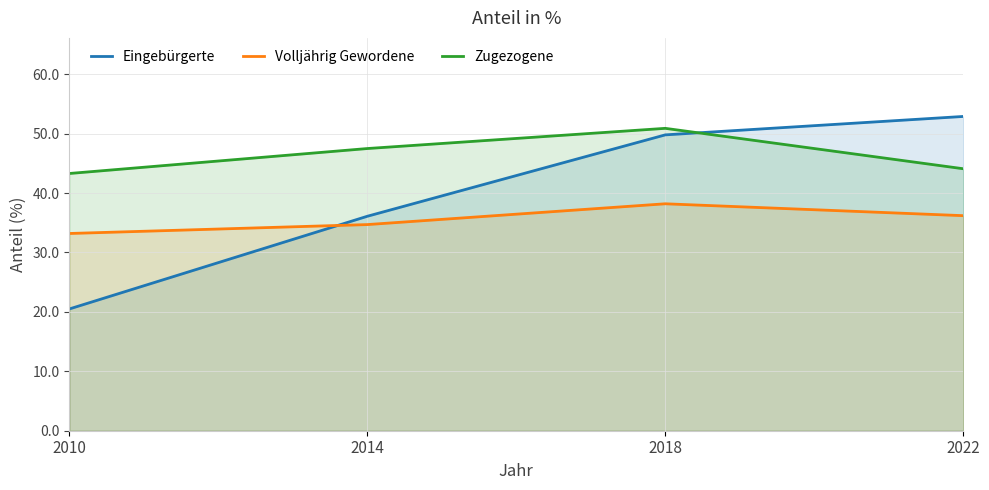

True or false: Zugezogene has more than 1 interior local peaks.

False